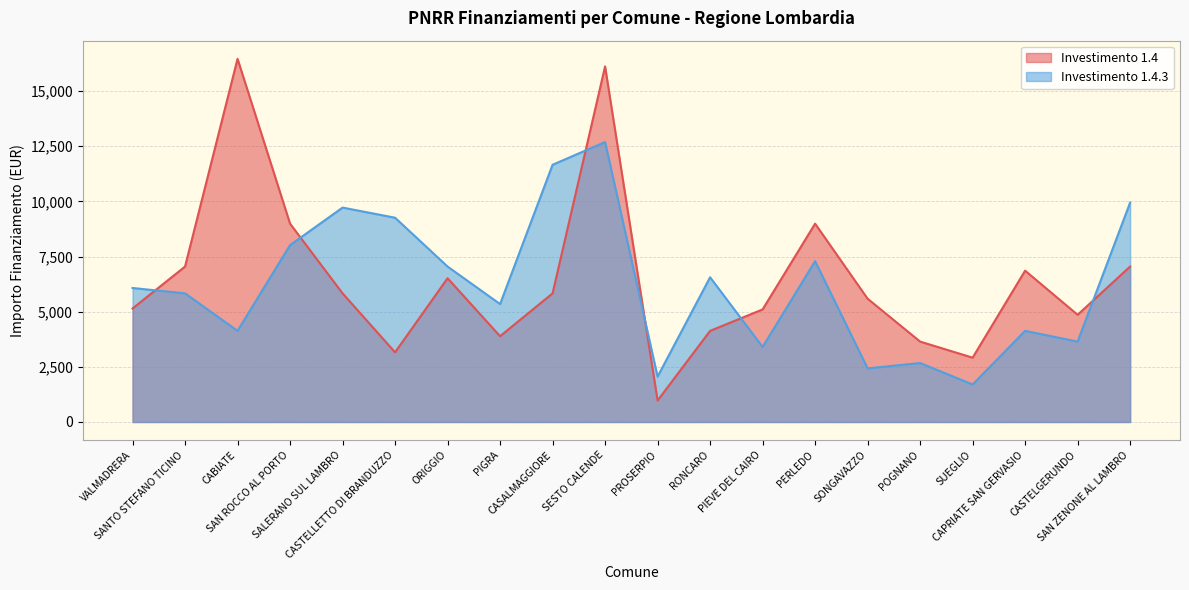

Is it true that Investimento 1.4.3 equals 2430 at SONGAVAZZO?

True